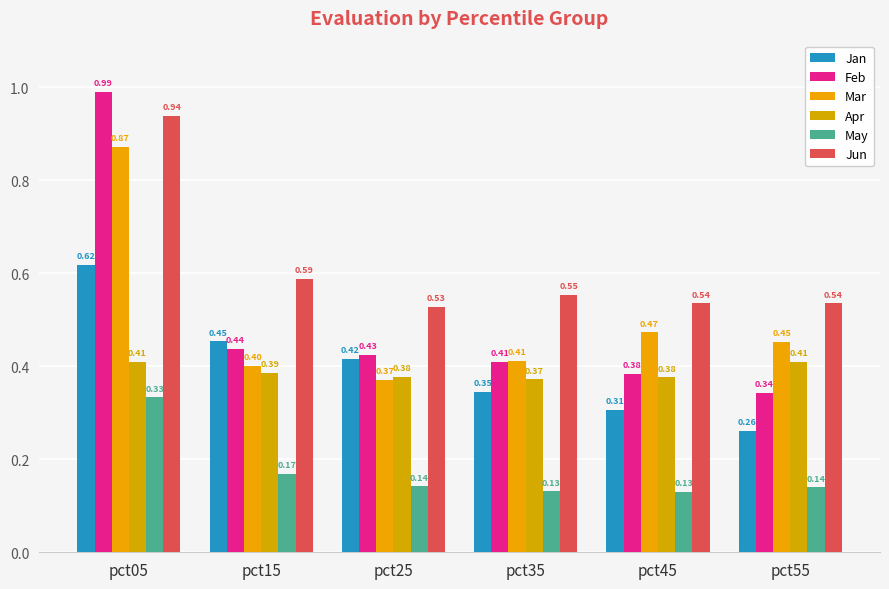

Does the chart contain any negative values?

No